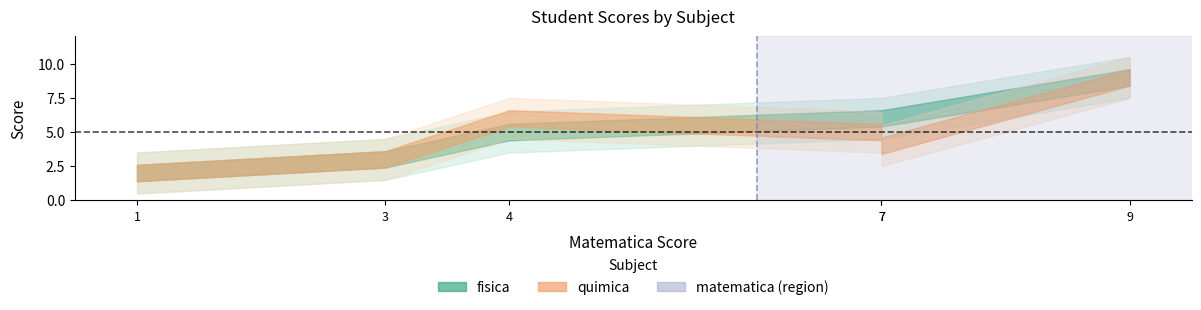

What is the sum of all fisica values?

31